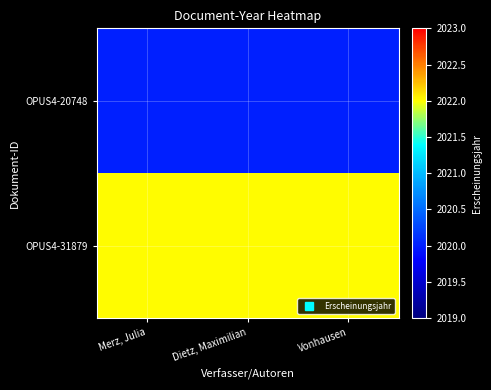

List the series in order of their overall mean, lowest first.

OPUS4-20748, OPUS4-31879